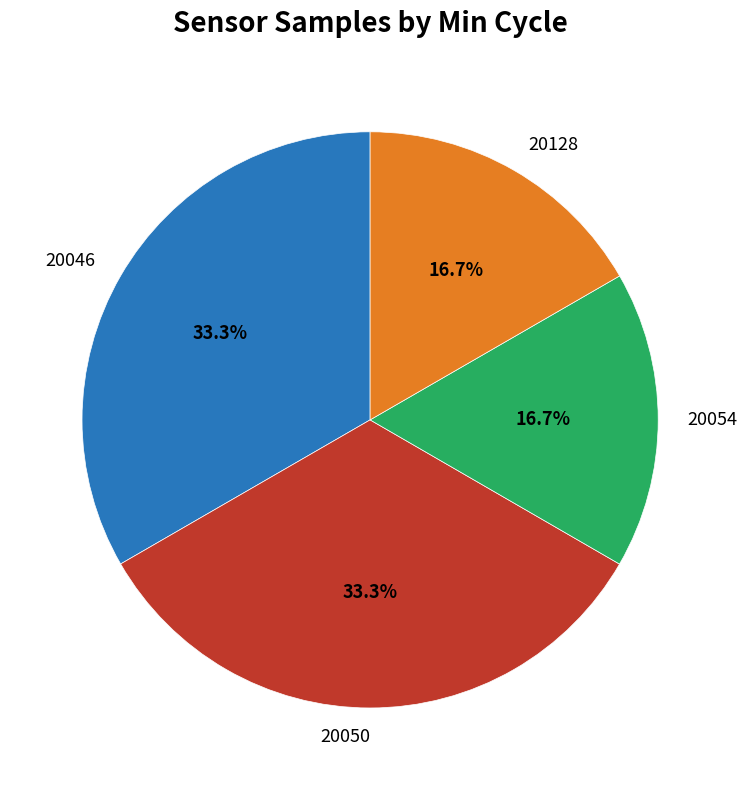

How much of the chart is everything except 20046?

66.7%